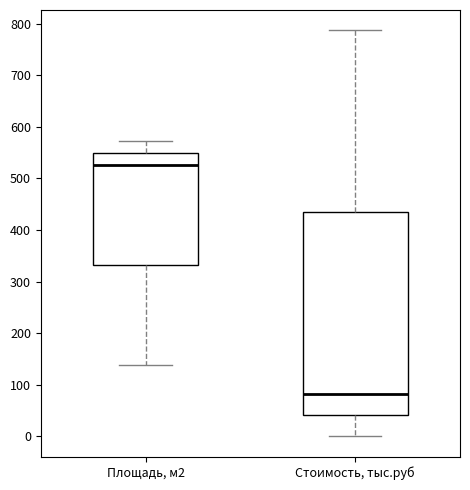

Reading left to right, transcribe this box plot: for each box, give where its median line is, the range the box spans, and where its two whiskers end, as read against the y-axis. The values are not printed on the chart, so give them approximately, as read against the axis.

Площадь, м2: median 530, box 330 to 550, whiskers 140 to 570
Стоимость, тыс.руб: median 80, box 40 to 430, whiskers 0 to 790